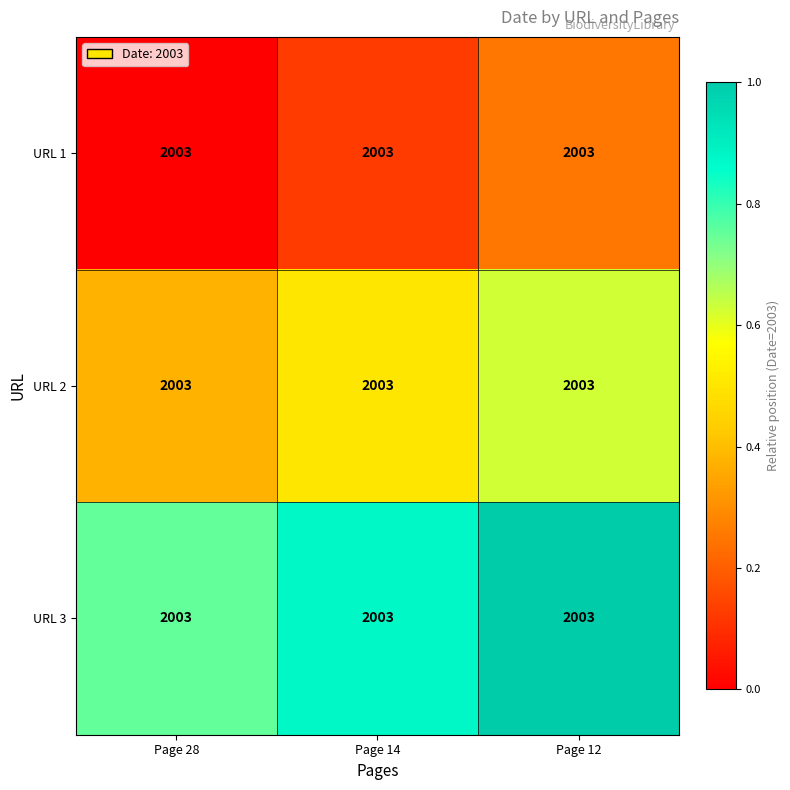

What is the greatest value displayed?

1.0